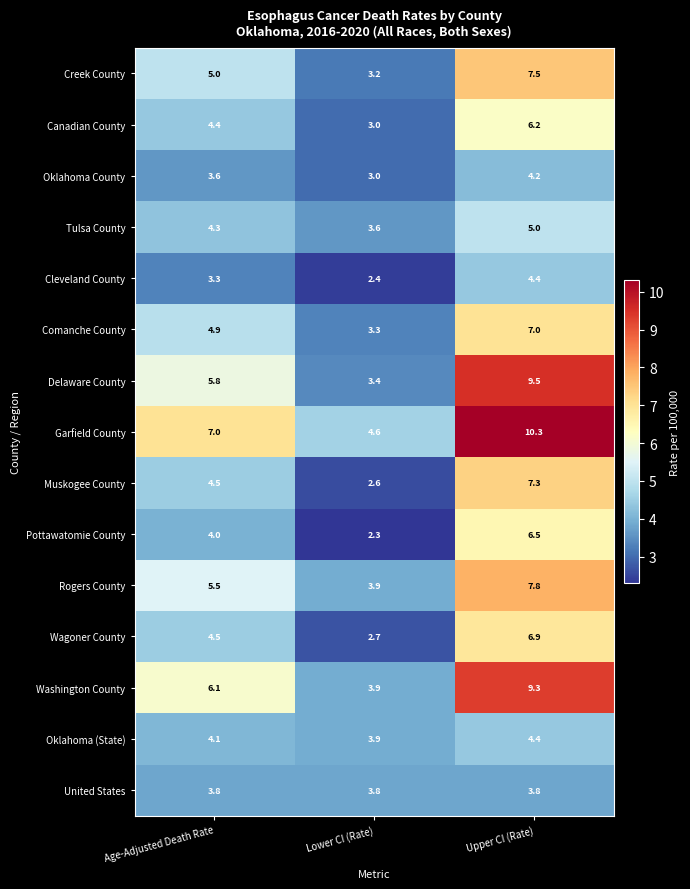

Rank the categories by Rogers County value from highest to lowest.

Upper CI (Rate), Age-Adjusted Death Rate, Lower CI (Rate)